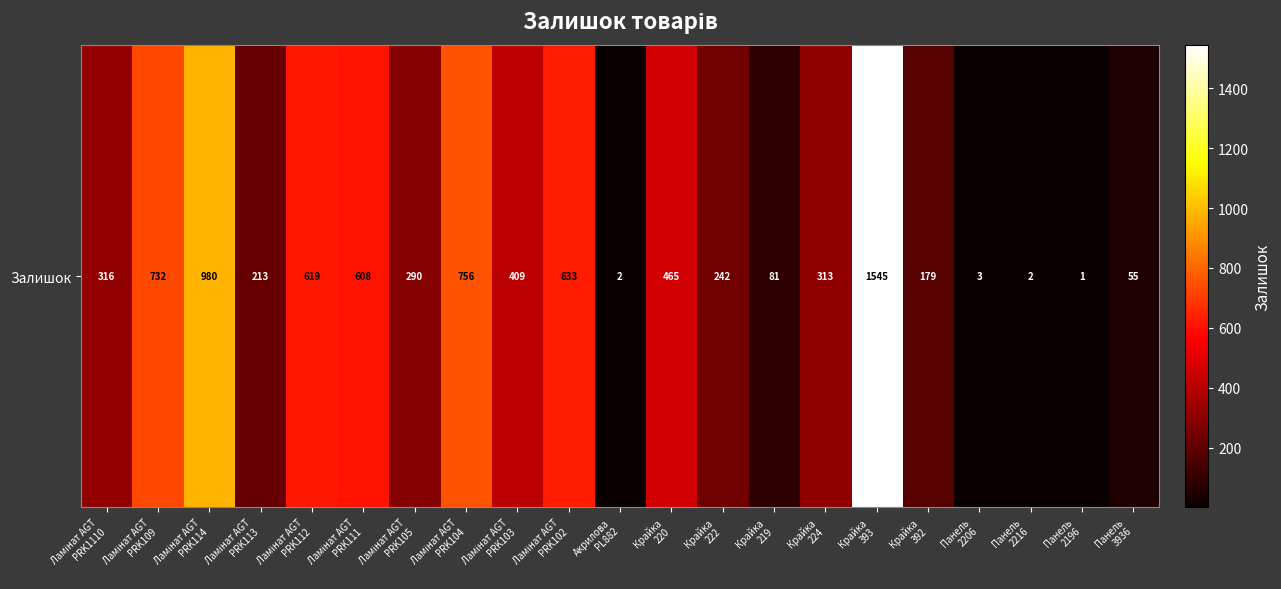

What is the ratio of the value at Ламінат AGT
PRK113 to the value at Ламінат AGT
PRK111?

0.4